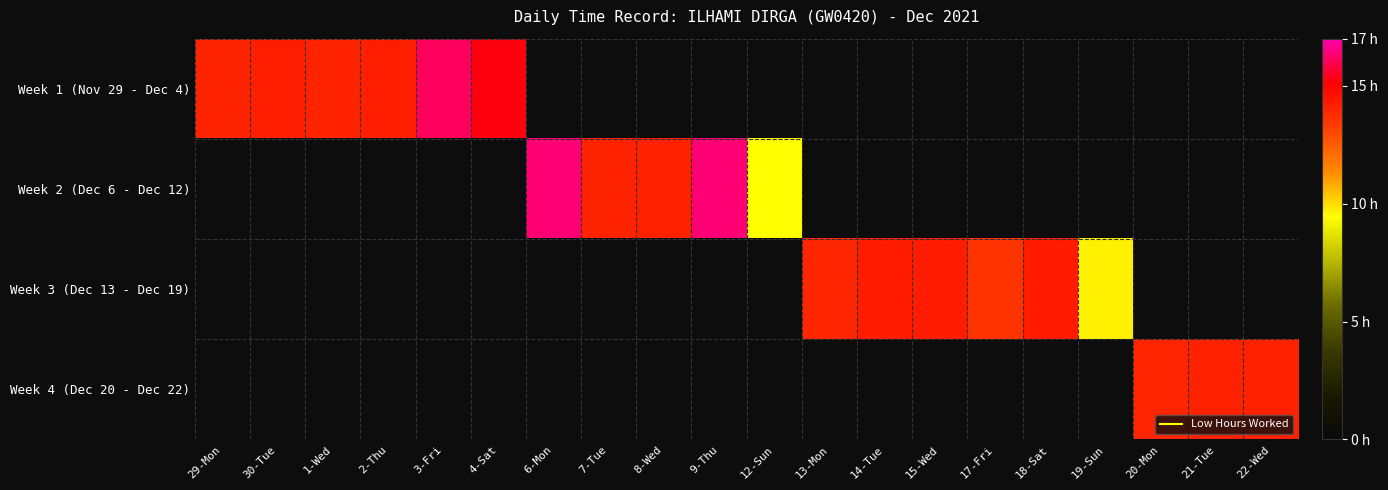

List the series in order of their peak value, highest first.

Week 1 (Nov 29 - Dec 4), Week 2 (Dec 6 - Dec 12), Week 3 (Dec 13 - Dec 19), Week 4 (Dec 20 - Dec 22)